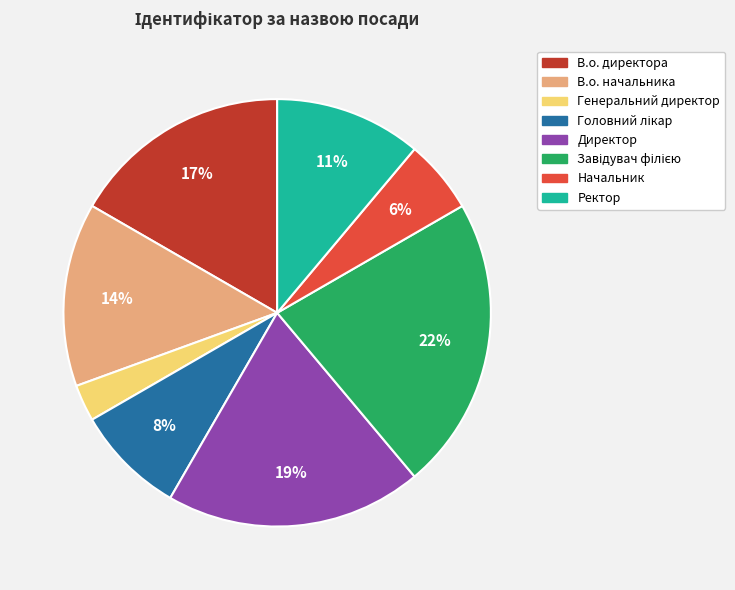

Is there a majority slice in this chart?

No